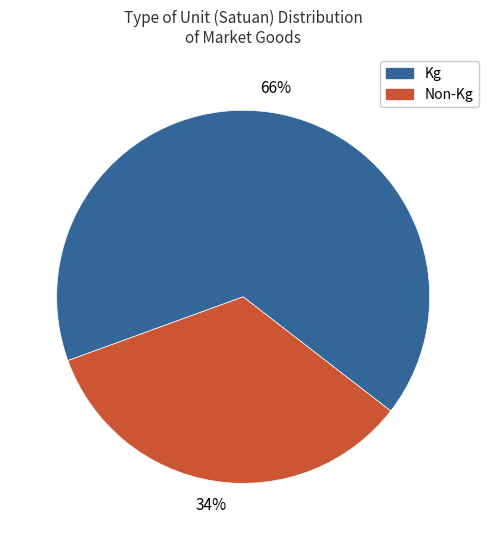

Does Non-Kg represent more than half of the total?

No